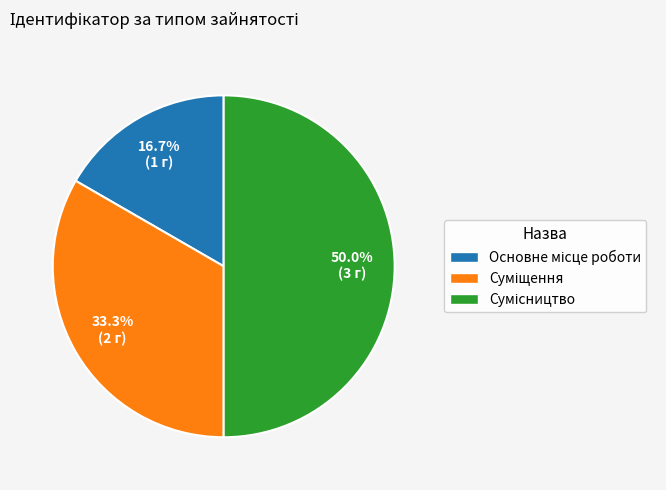

The Сумісництво slice represents 40% of the pie. True or false?

False